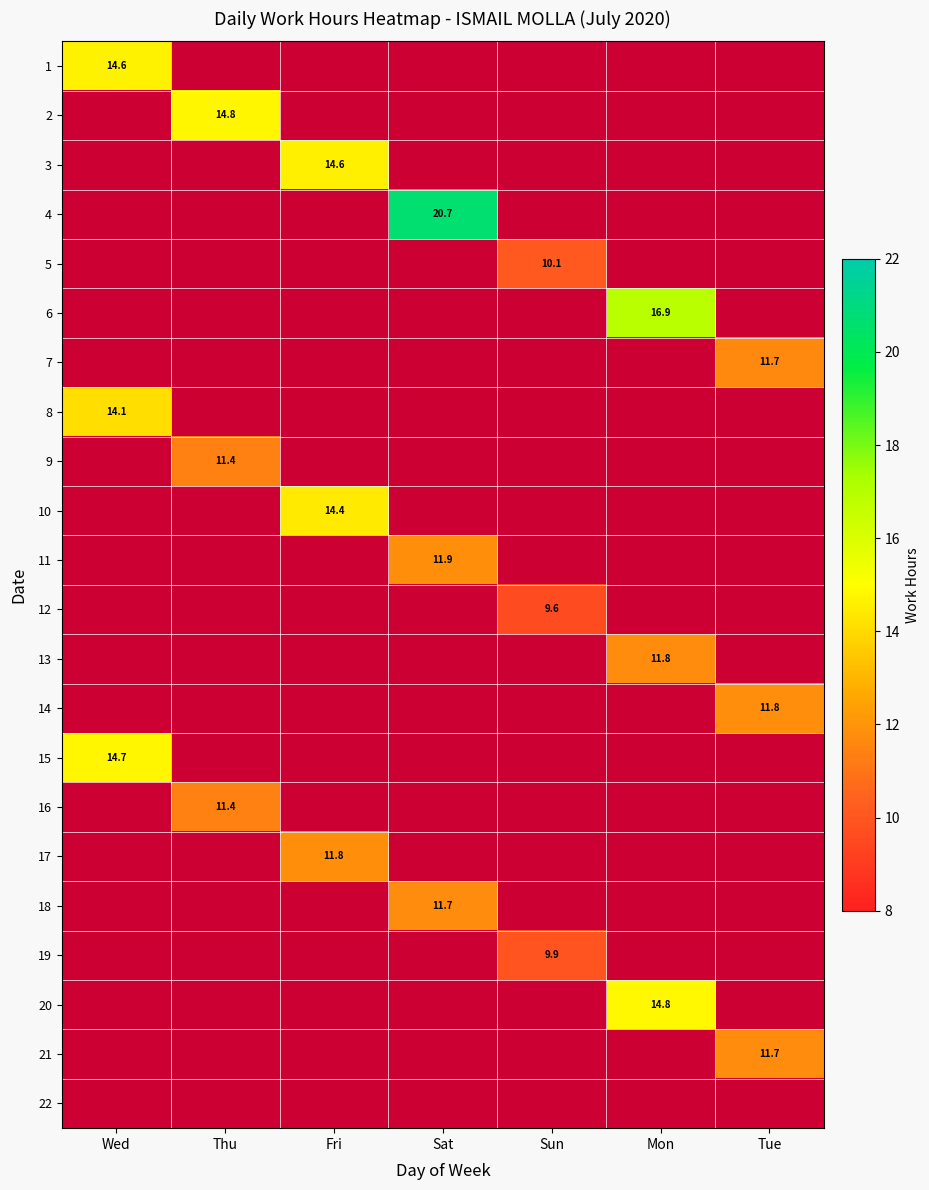

At how many categories does at least one series exceed 10?

7